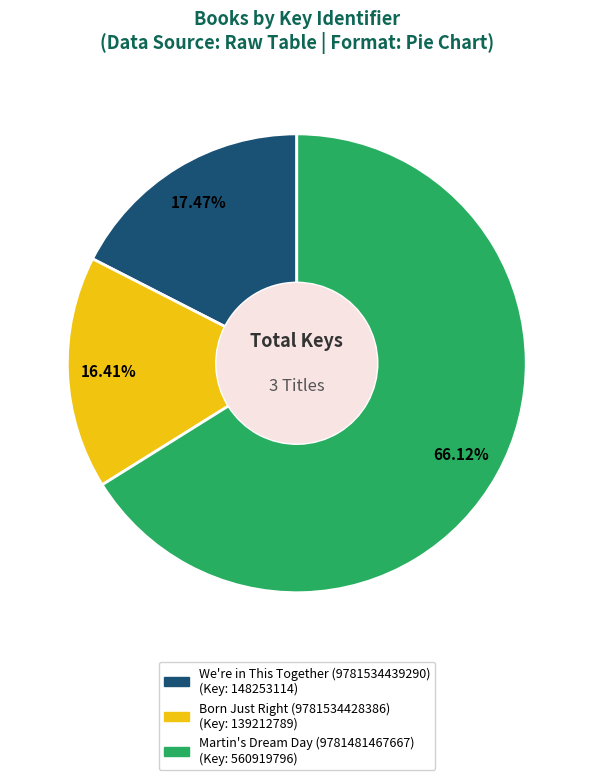

To the nearest percent, what is the average slice percentage?

33%